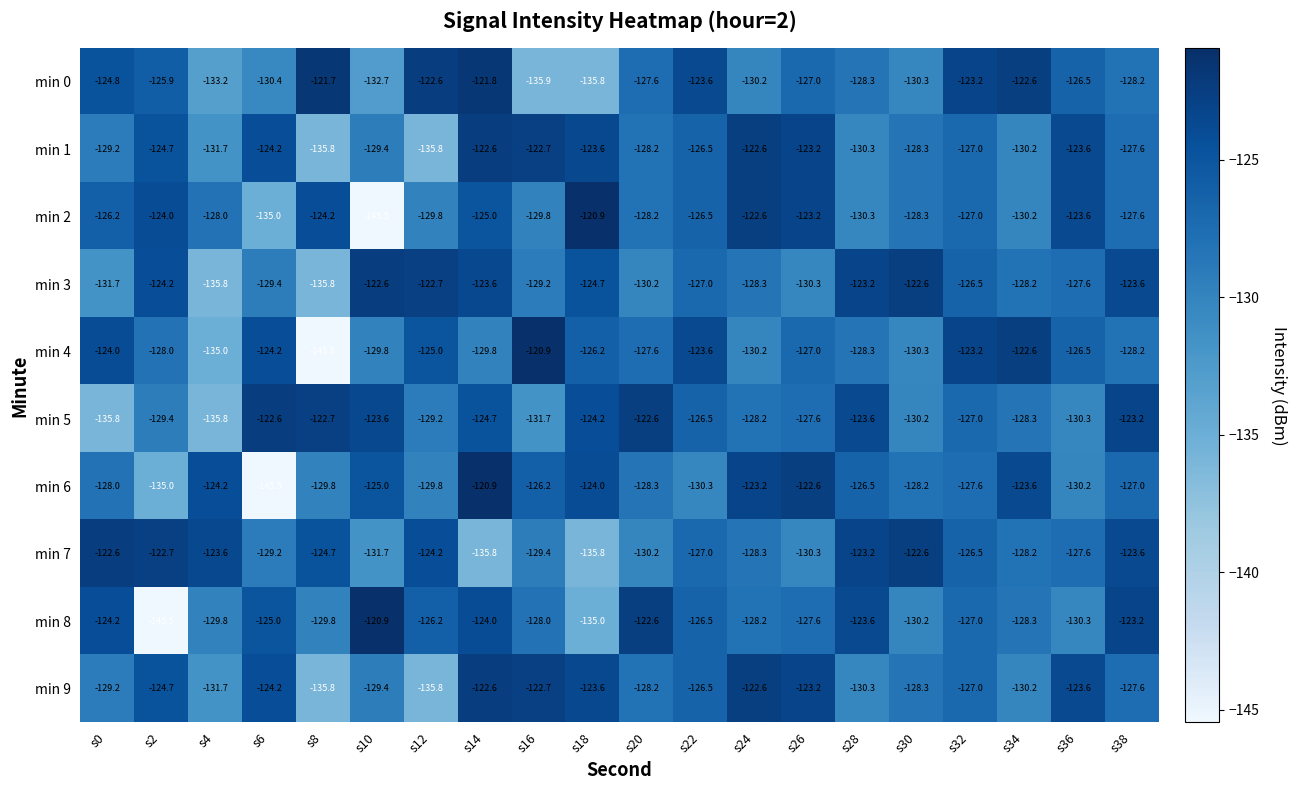

What is the sum of all min 3 values?

-2547.2